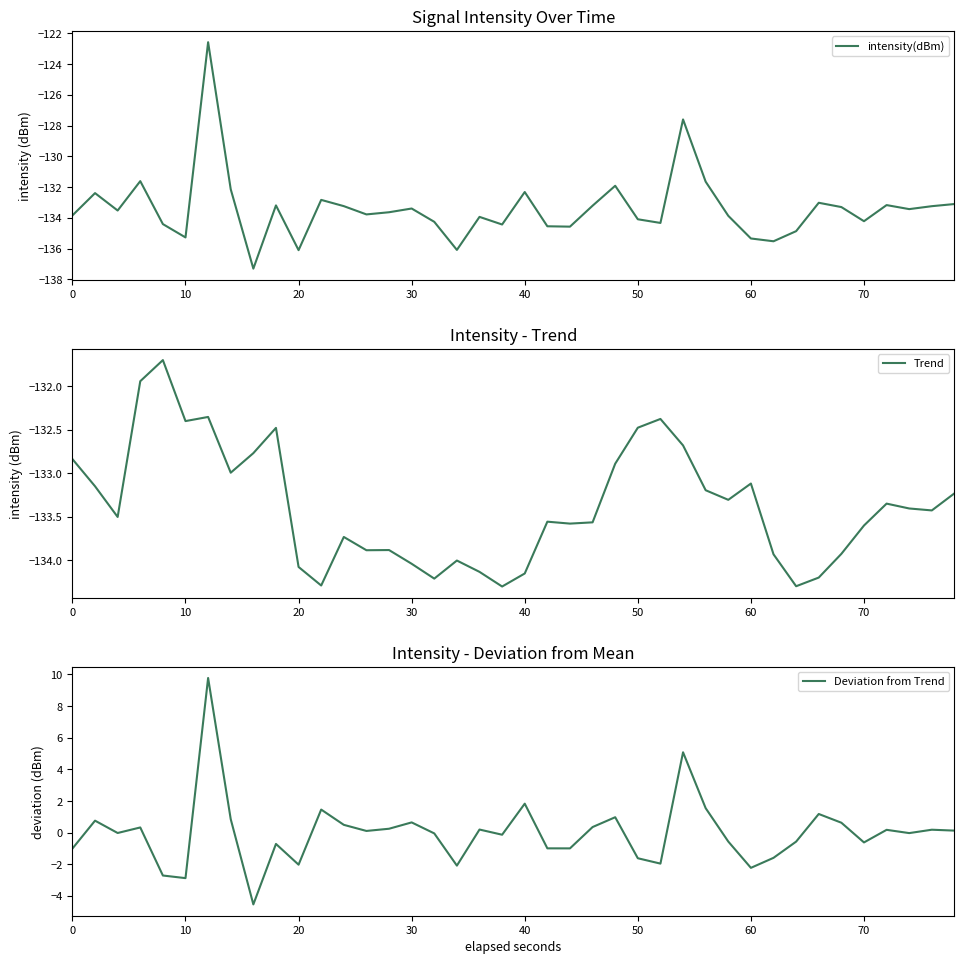

The intensity(dBm) series shows -206.8 at 30. True or false?

False